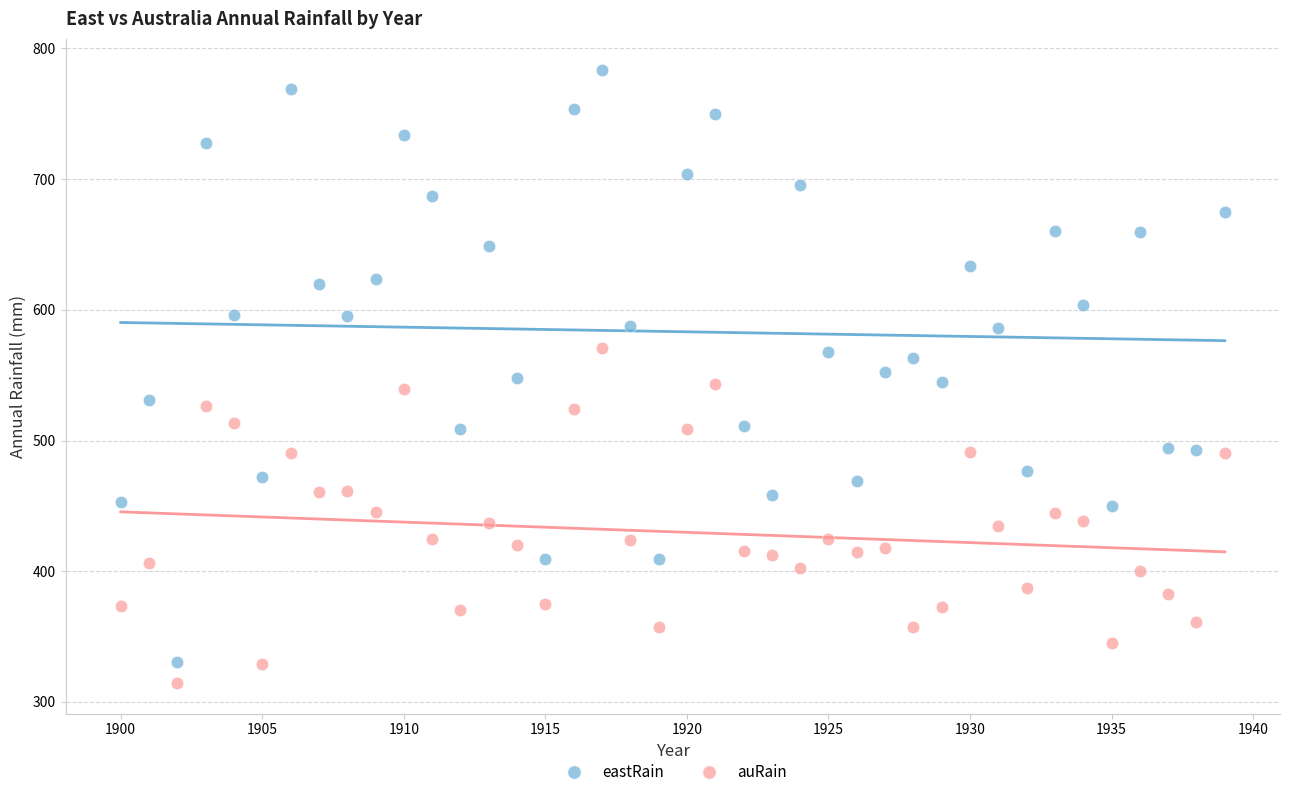

What is the X range (max minus min) for the scatter plot?

39.0